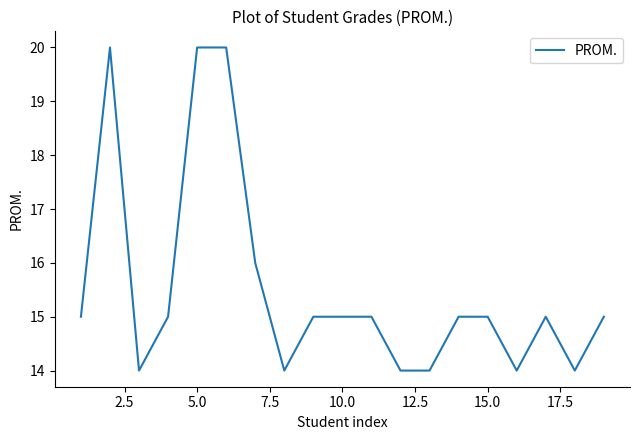

What is the maximum value shown in the chart?

20